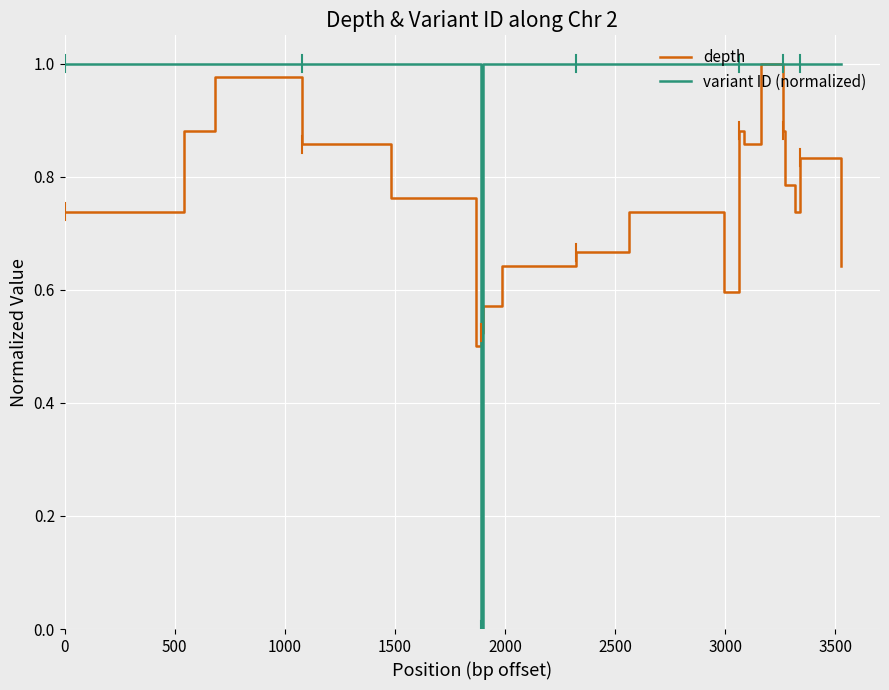

List the series in order of their overall mean, highest first.

variant ID (normalized), depth